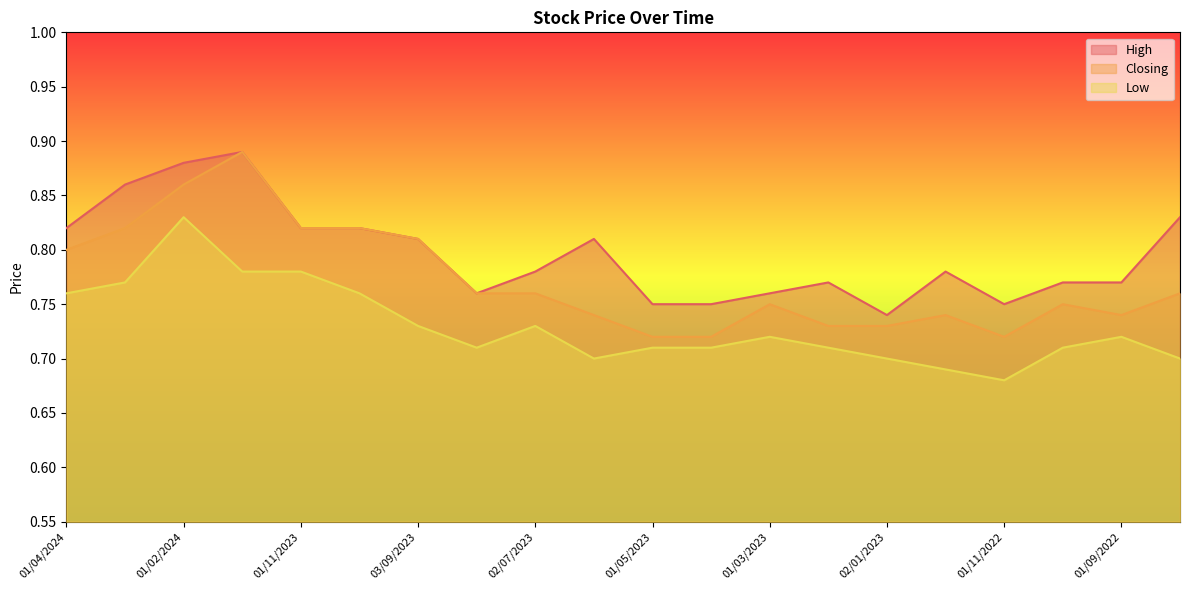

Read the Closing value at 02/04/2023.

0.7